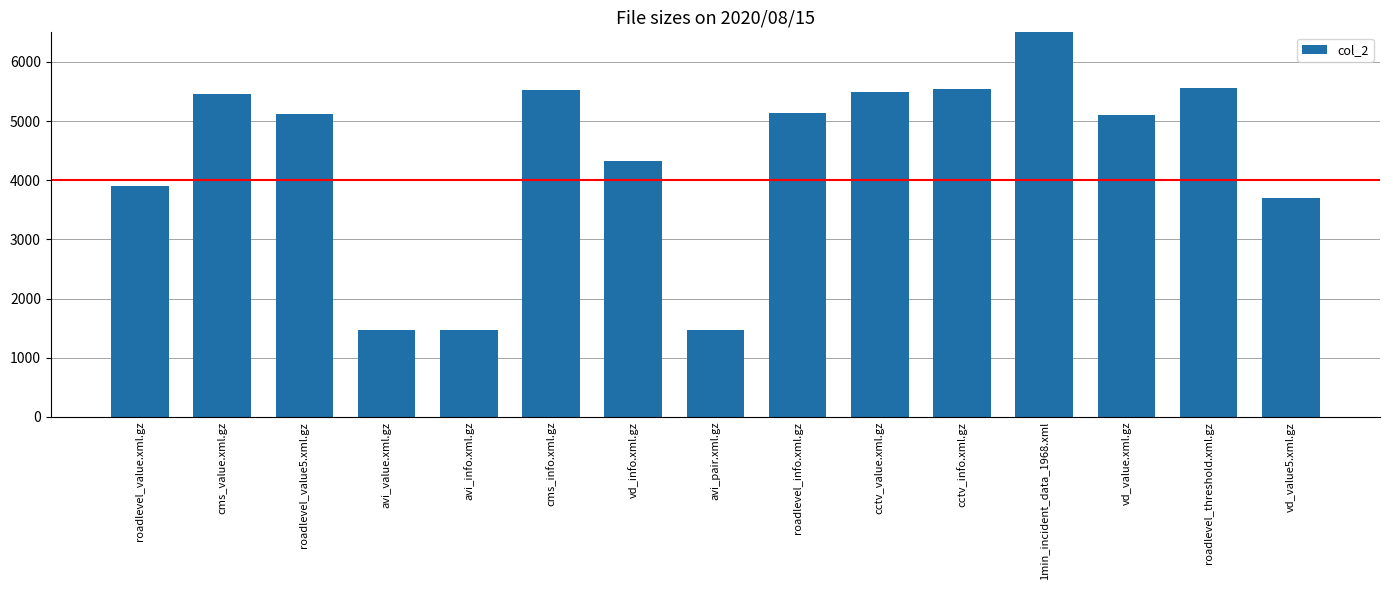

How many data points are above 5124?

7